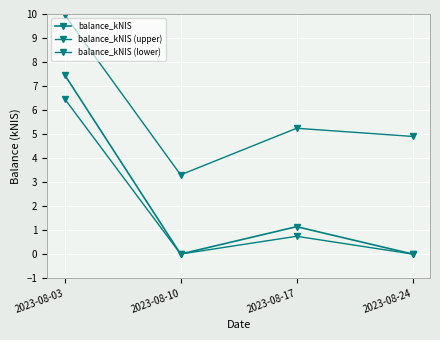

Reading left to right, list all the values displayed in this chart.

balance_kNIS: 2023-08-03=7.5	2023-08-10=0.0	2023-08-17=1.1	2023-08-24=0.0
balance_kNIS (upper): 2023-08-03=10.0	2023-08-10=3.3	2023-08-17=5.2	2023-08-24=4.9
balance_kNIS (lower): 2023-08-03=6.5	2023-08-10=0.0	2023-08-17=0.7	2023-08-24=0.0